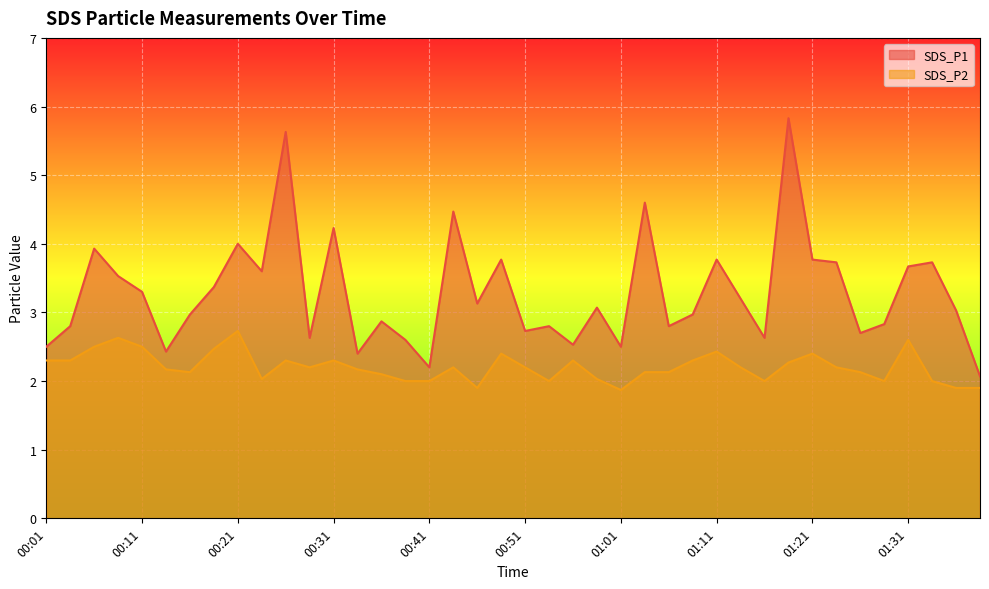

Which category has the lowest value across all series?

01:01